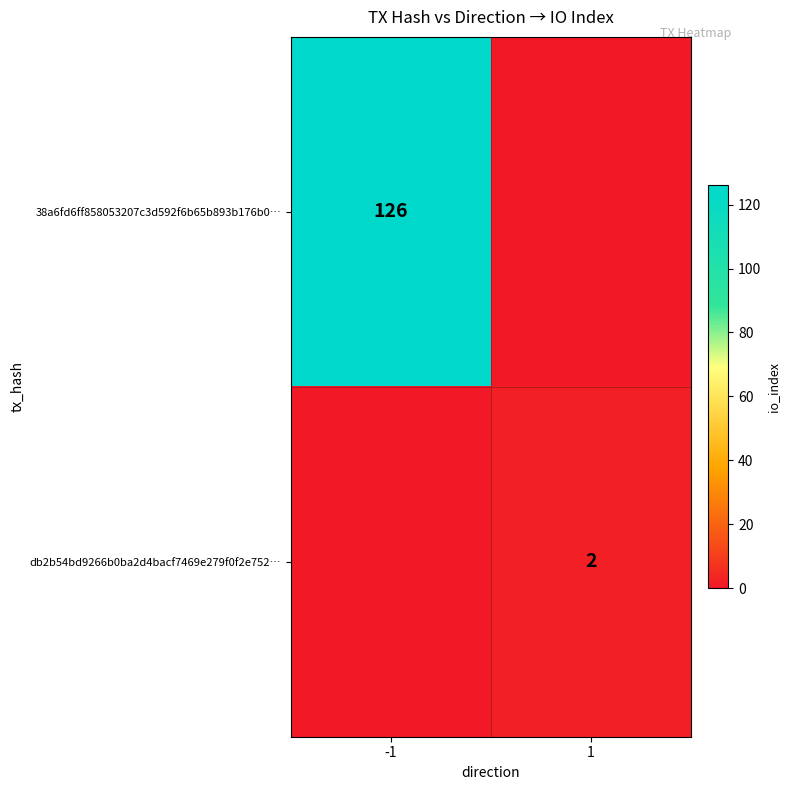

Between -1 and 1, which is larger?

-1